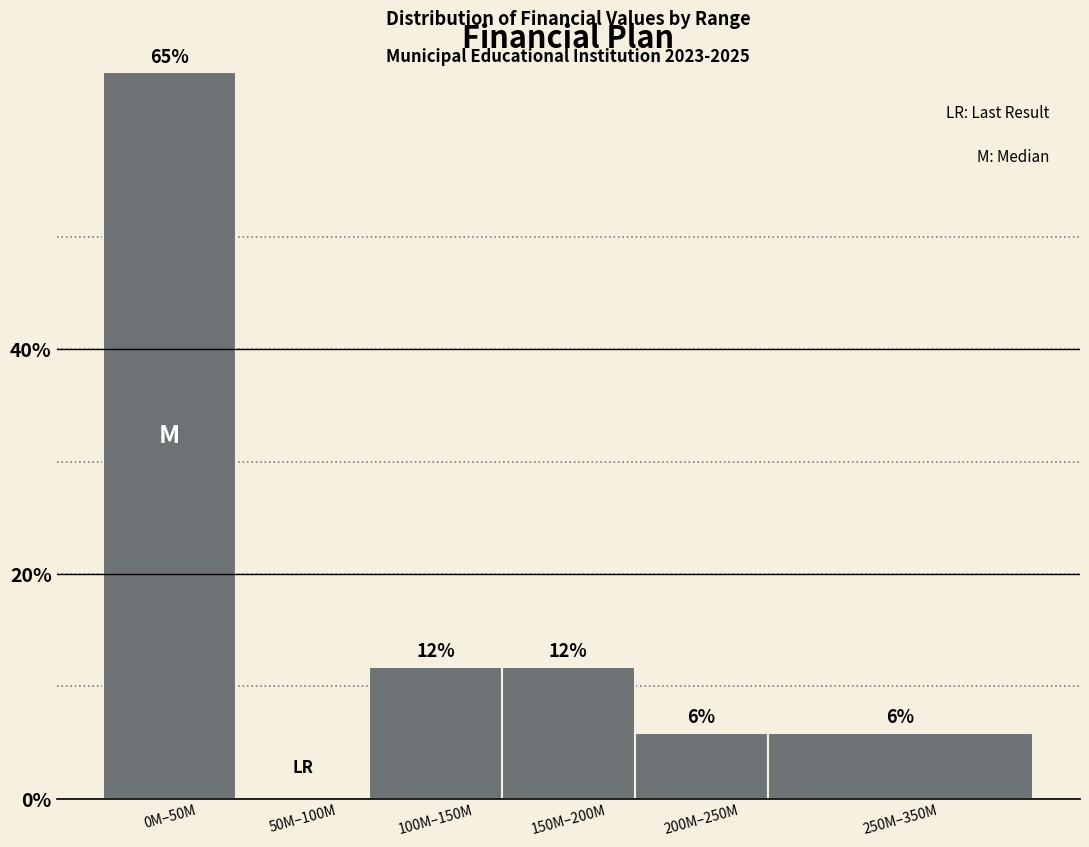

Are the bars horizontal?

No